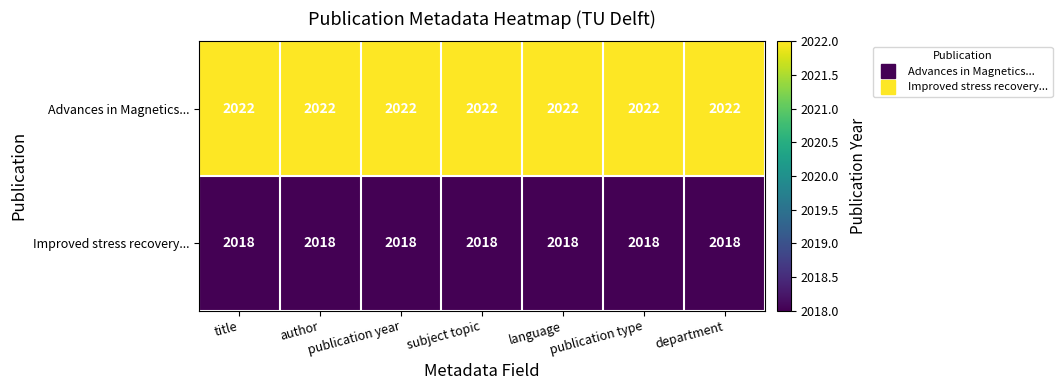

Rank the series by their average value, from highest to lowest.

Advances in Magnetics..., Improved stress recovery...